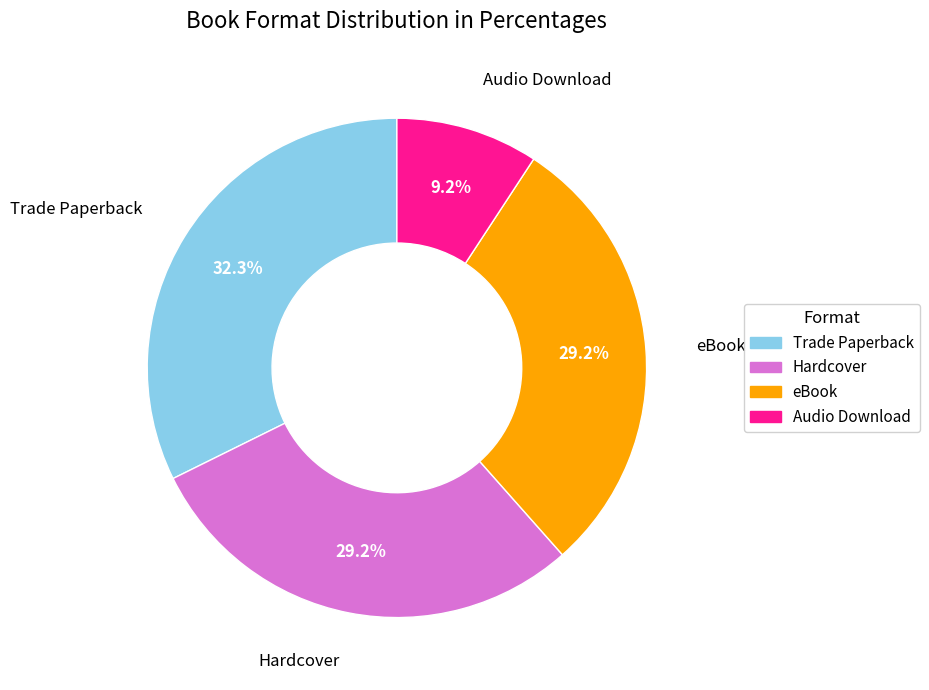

Is there any slice that represents more than half of the pie?

No